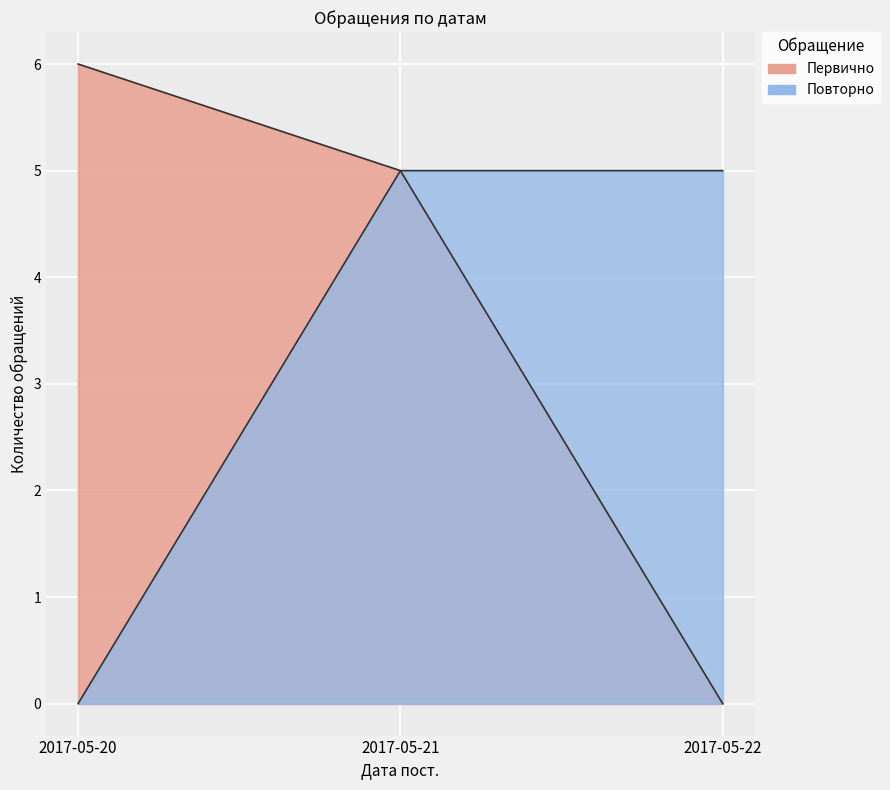

Which series has the widest spread of values?

Первично